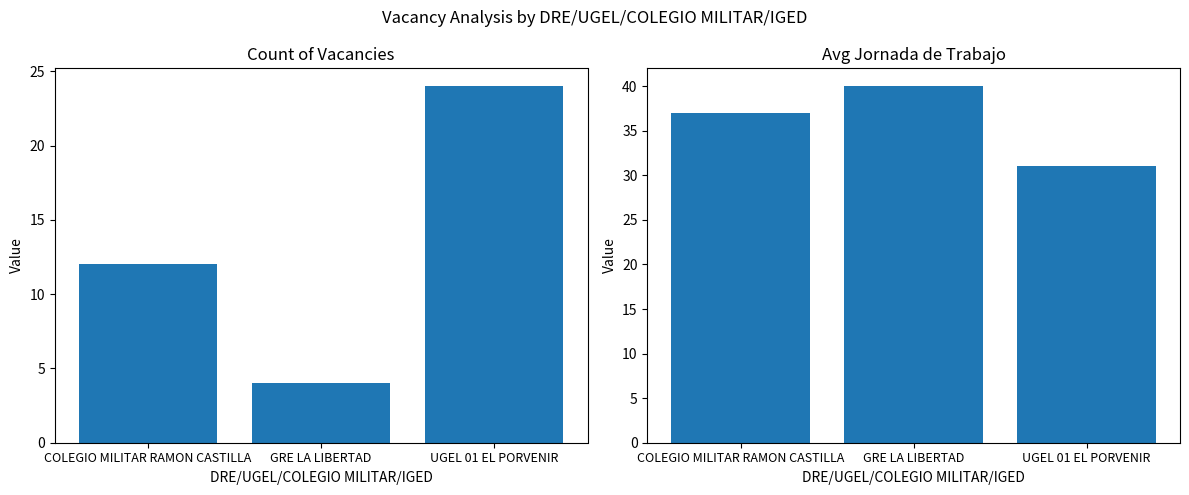

What is the value of the Avg Jornada de Trabajo bar at the 1st from the left?

37